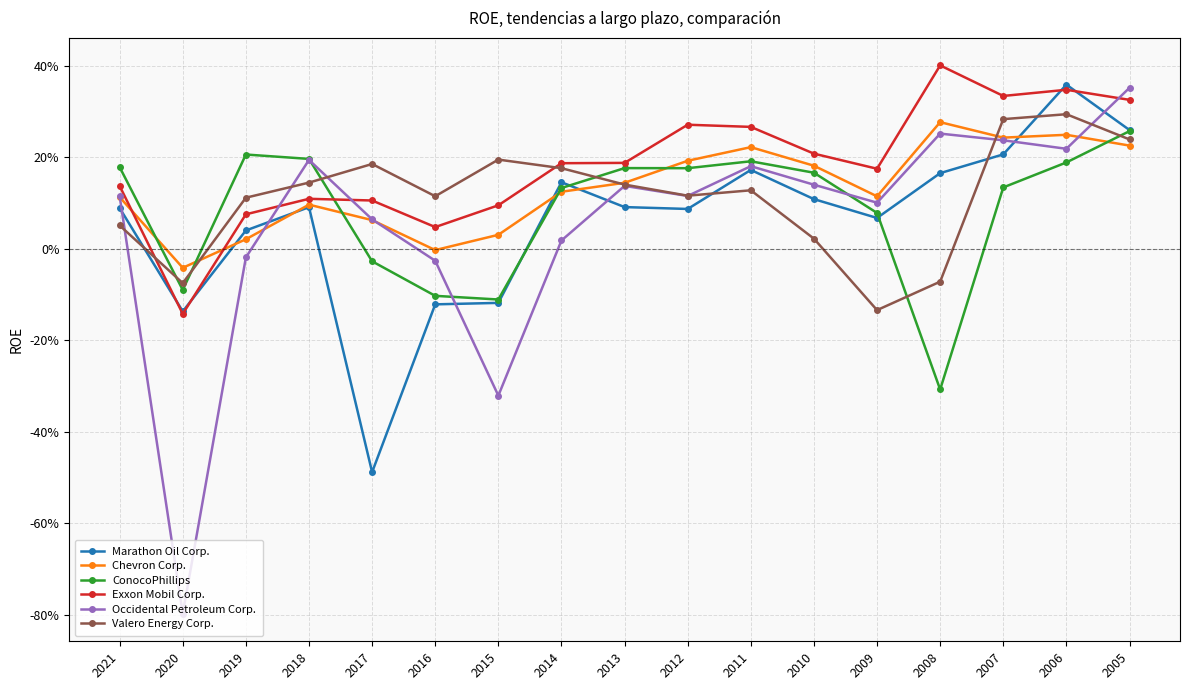

What are all the series names shown in the legend?

Marathon Oil Corp., Chevron Corp., ConocoPhillips, Exxon Mobil Corp., Occidental Petroleum Corp., Valero Energy Corp.